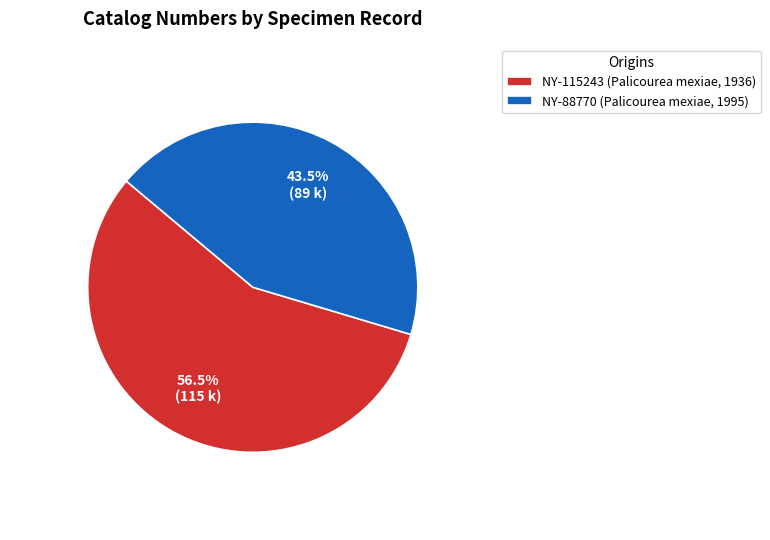

Combined, what portion of the pie is NY-115243 and NY-88770?

100.0%